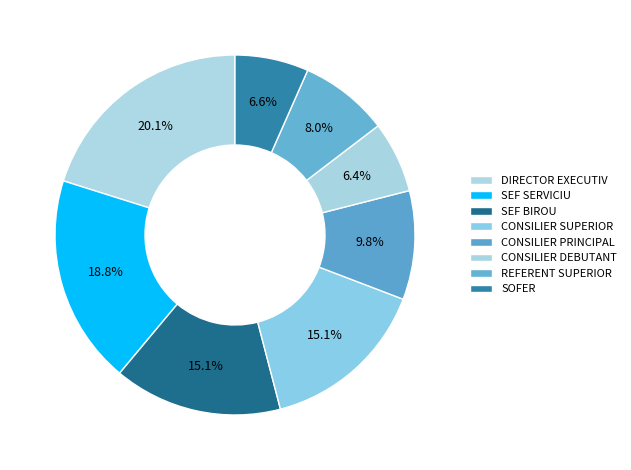

True or false: SEF BIROU accounts for 7% of the total.

False